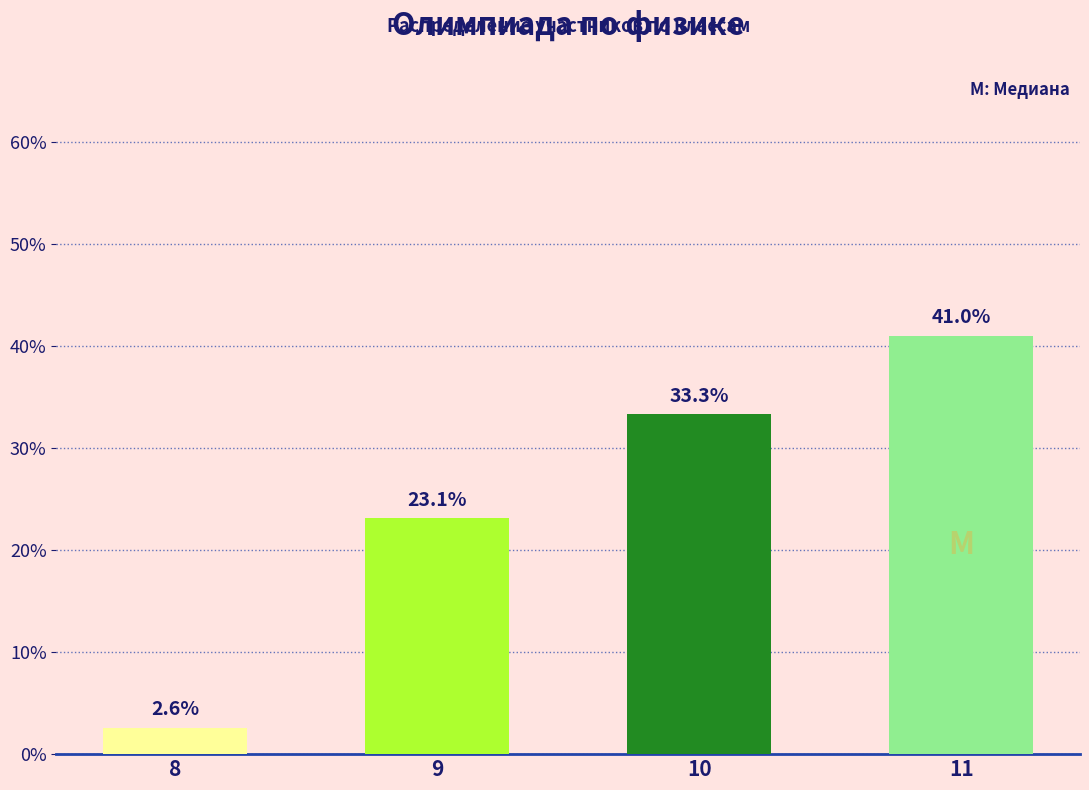

What is the difference between the second highest and second lowest values?

10.2